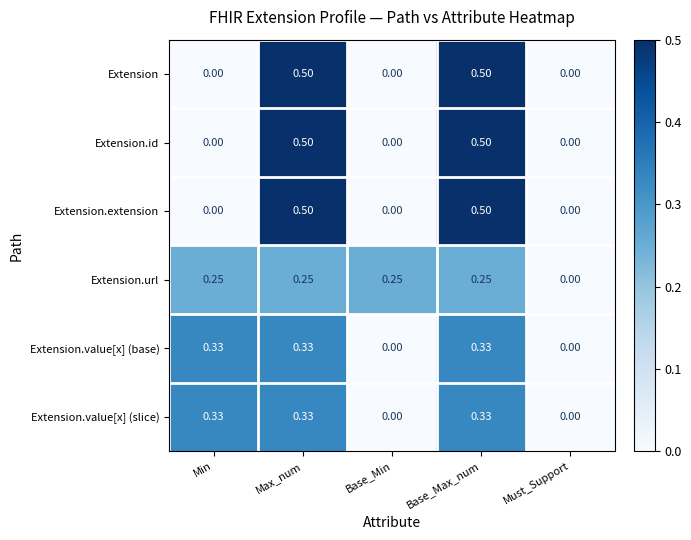

Where is Extension.url nearest to the value 0?

Must_Support